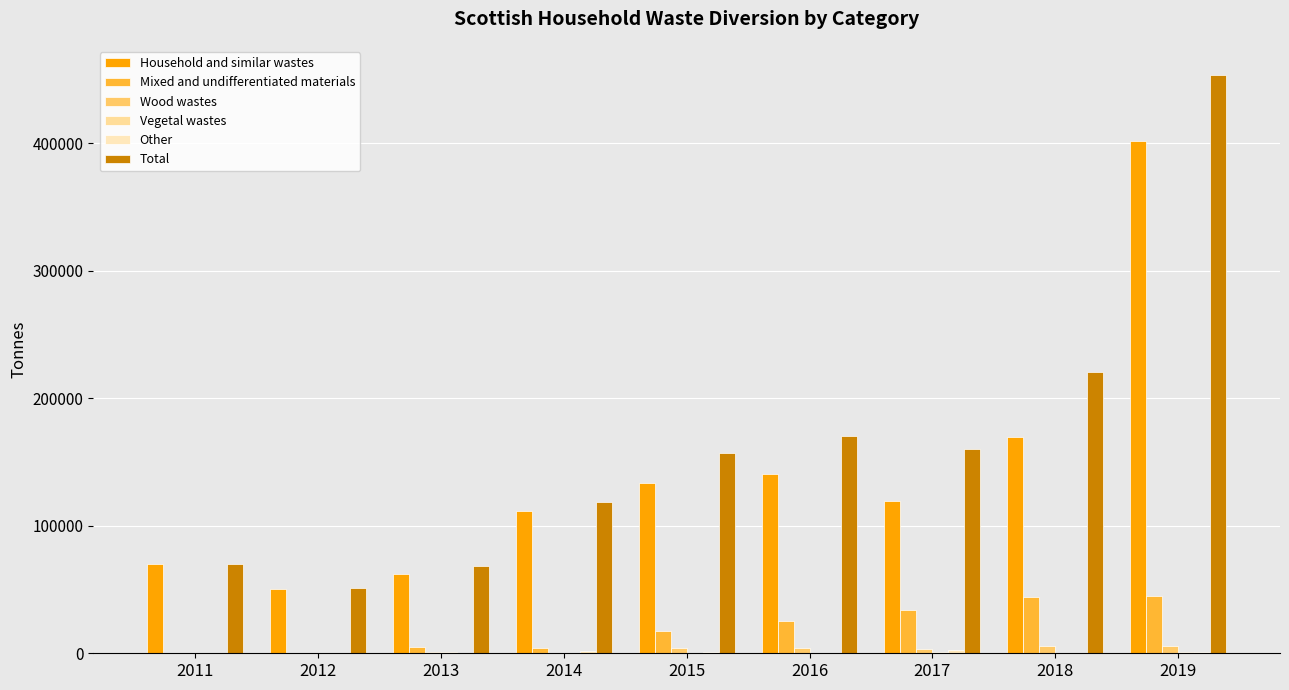

What is the total value across all series at 2013?

137021.0